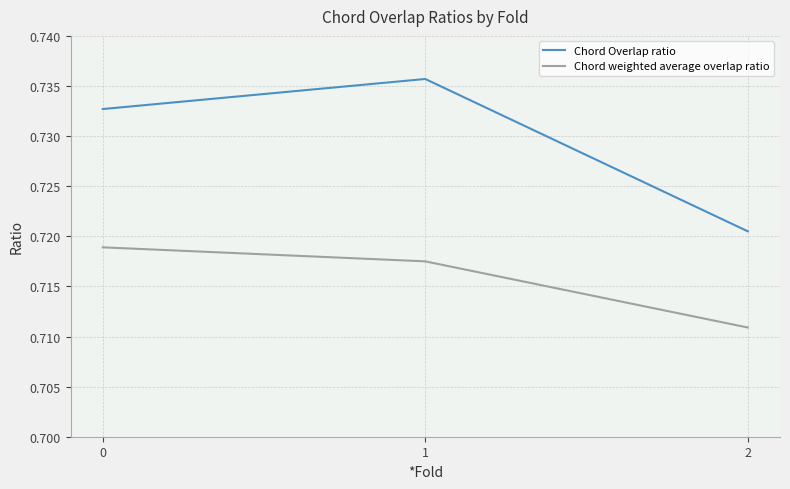

Is the value of Chord Overlap ratio at 2 greater than the value of Chord weighted average overlap ratio at 2?

Yes